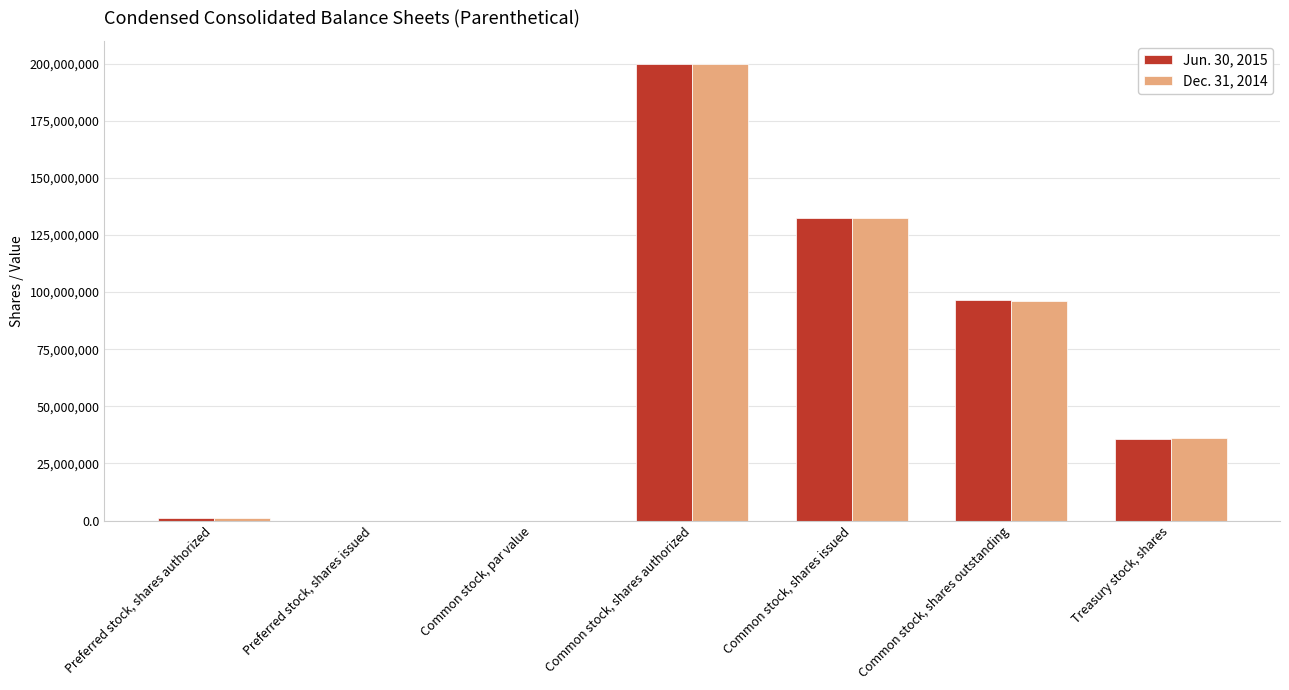

Between Common stock, shares authorized and Treasury stock, shares, which series saw the biggest shift?

Jun. 30, 2015